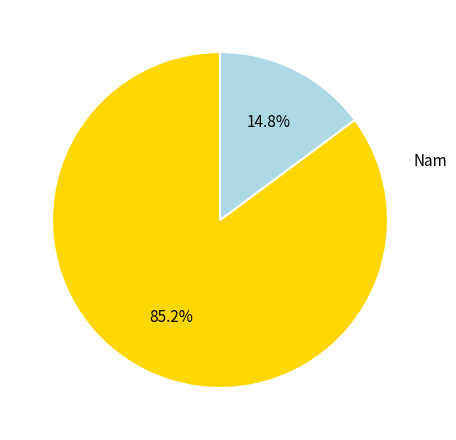

Rank the categories by value from lowest to highest.

Nam, Nữ